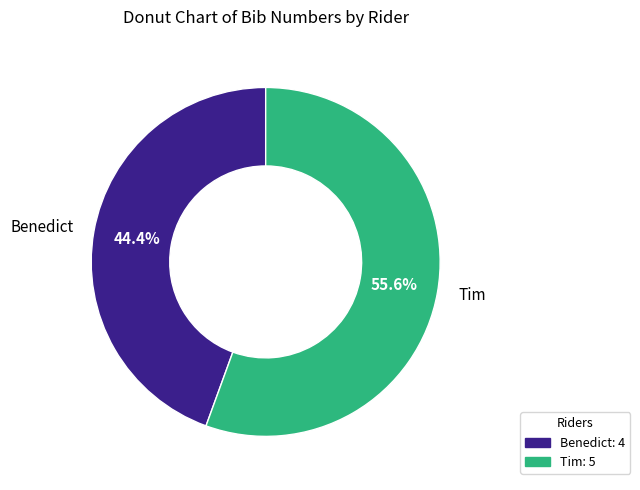

To the nearest percent, what is the difference between the largest and smallest slice percentages?

11%